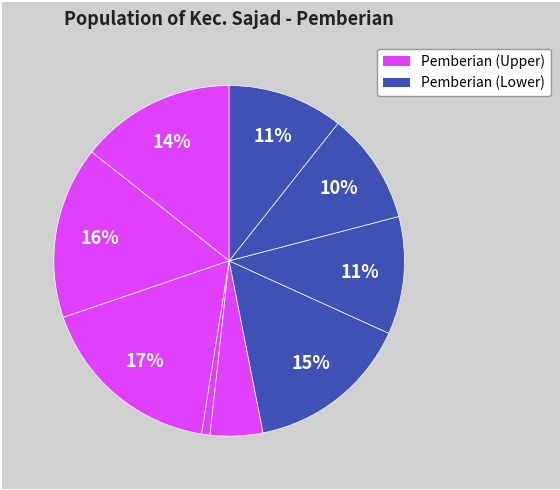

How many segments does this pie chart have?

9